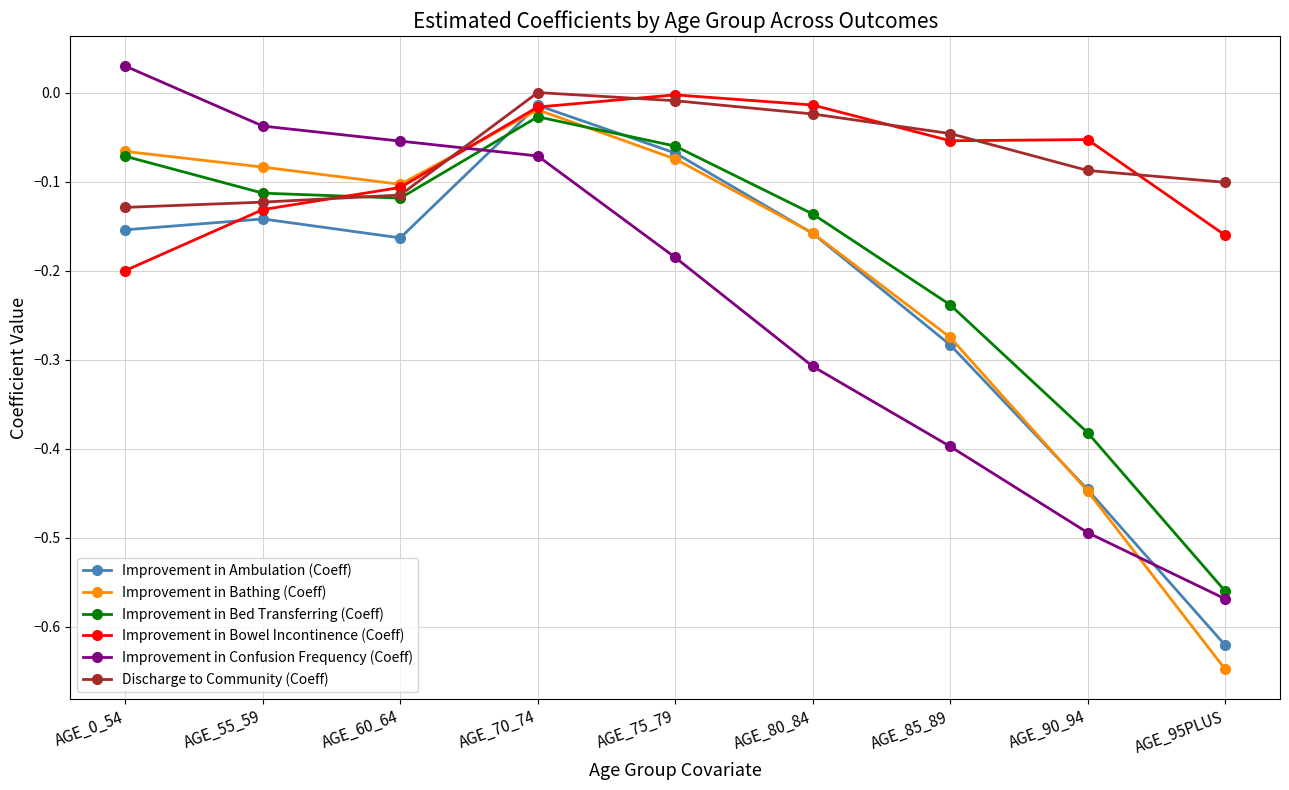

What is the label of the 8th point from the left?

AGE_90_94